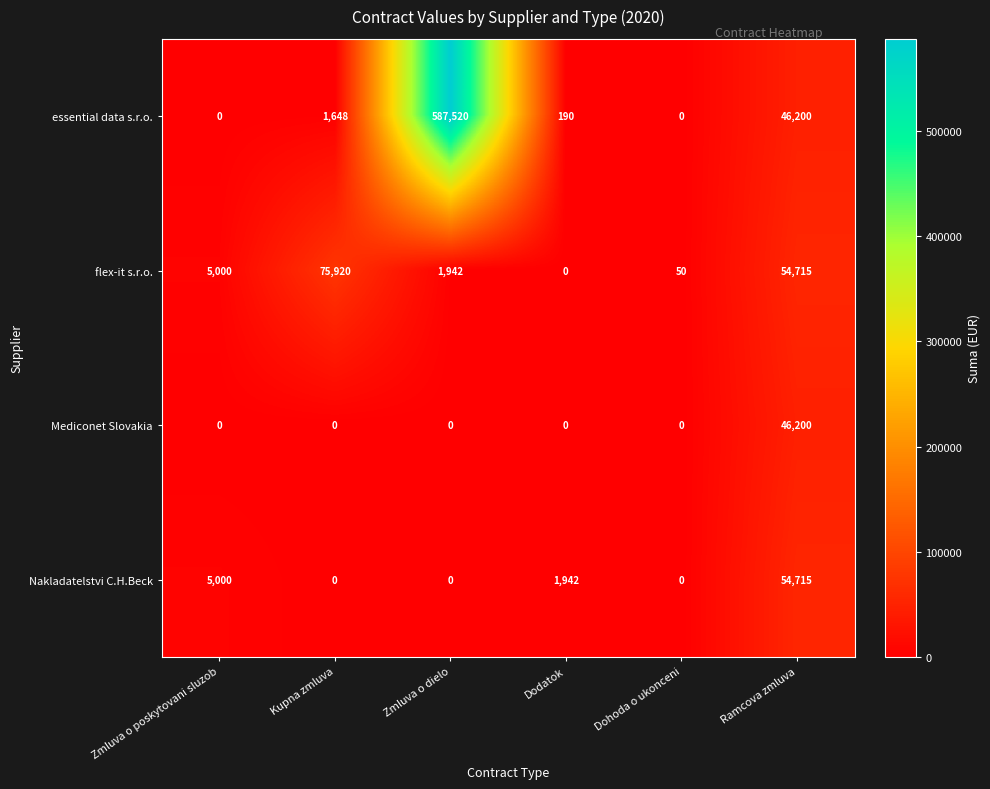

What is the spread (max minus min) of values at Kupna zmluva?

75920